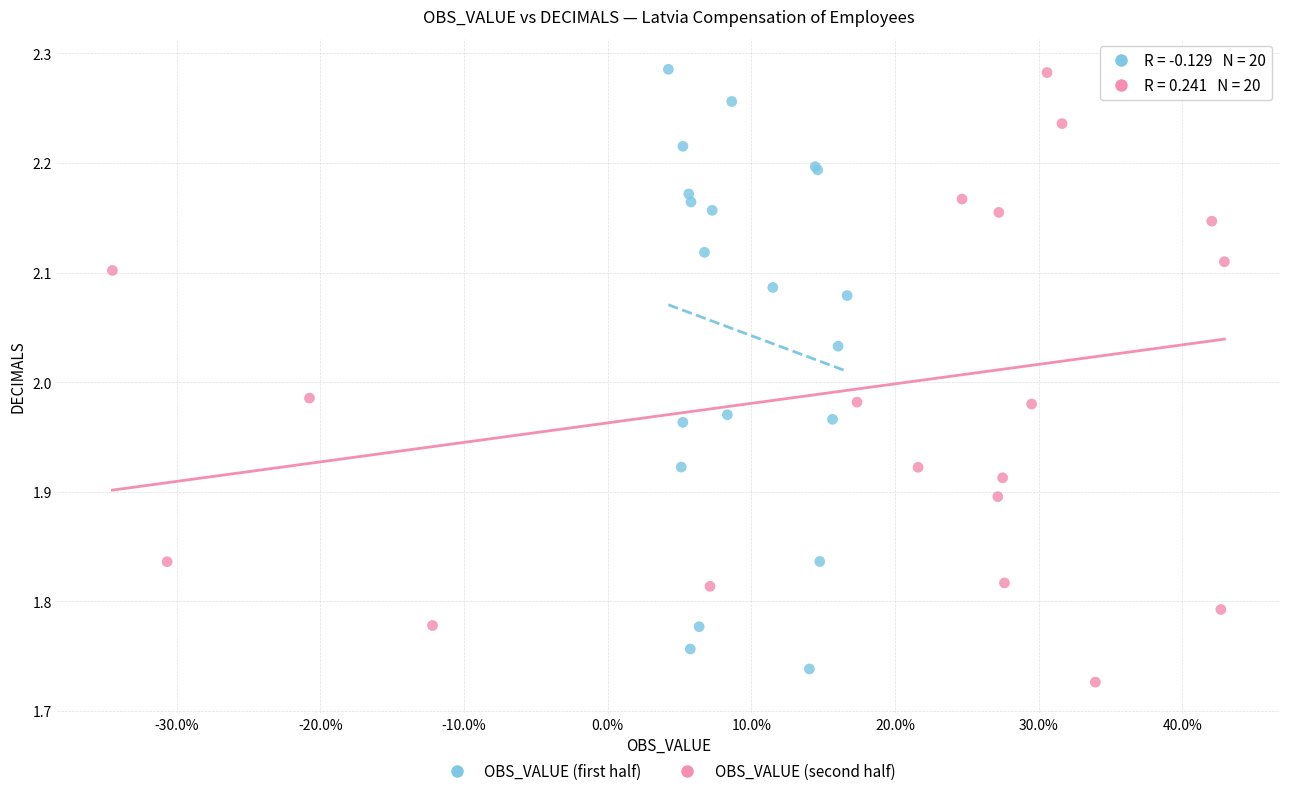

What are all the series names shown in the legend?

OBS_VALUE (first half), OBS_VALUE (second half)